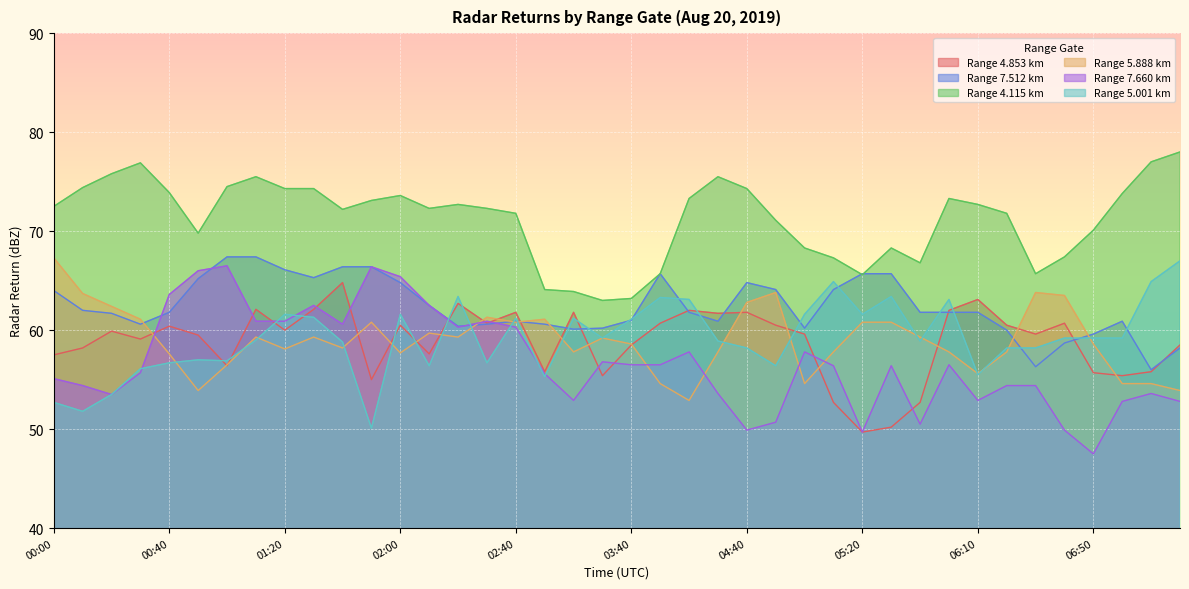

True or false: 7.512 and 7.660 cross at least once.

True